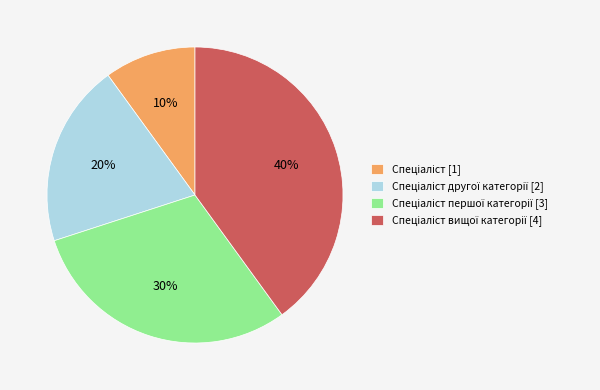

How many slices are in this pie chart?

4